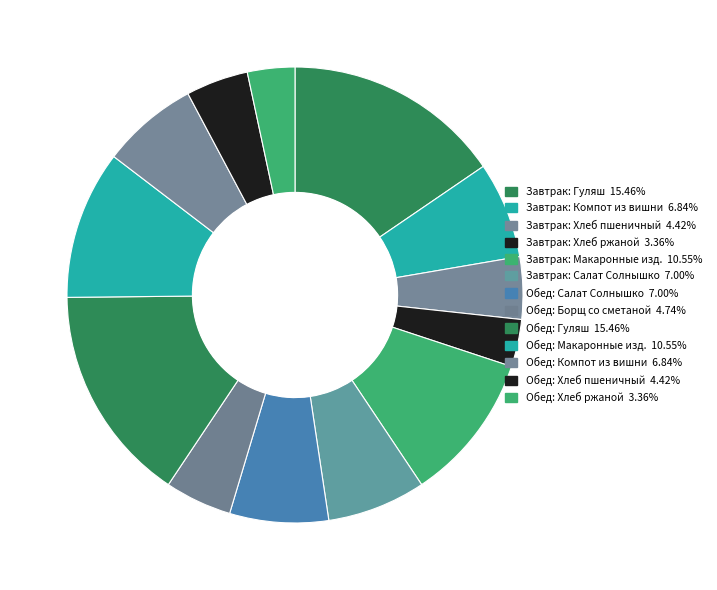

How many segments does this pie chart have?

13